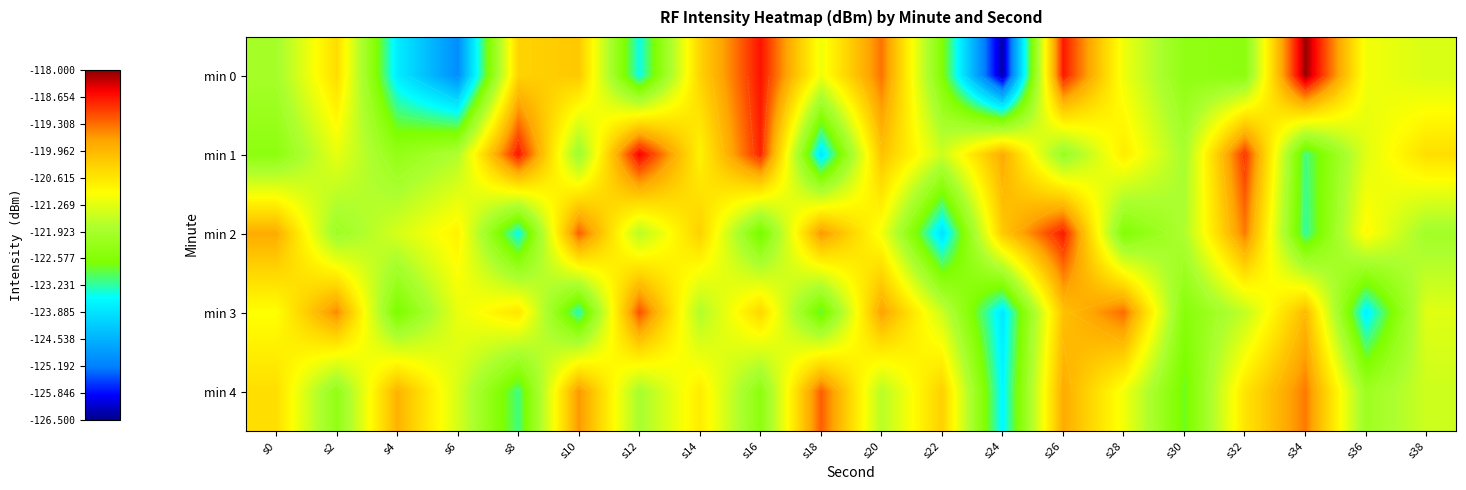

What is the average value of the min 1 series?

-121.0